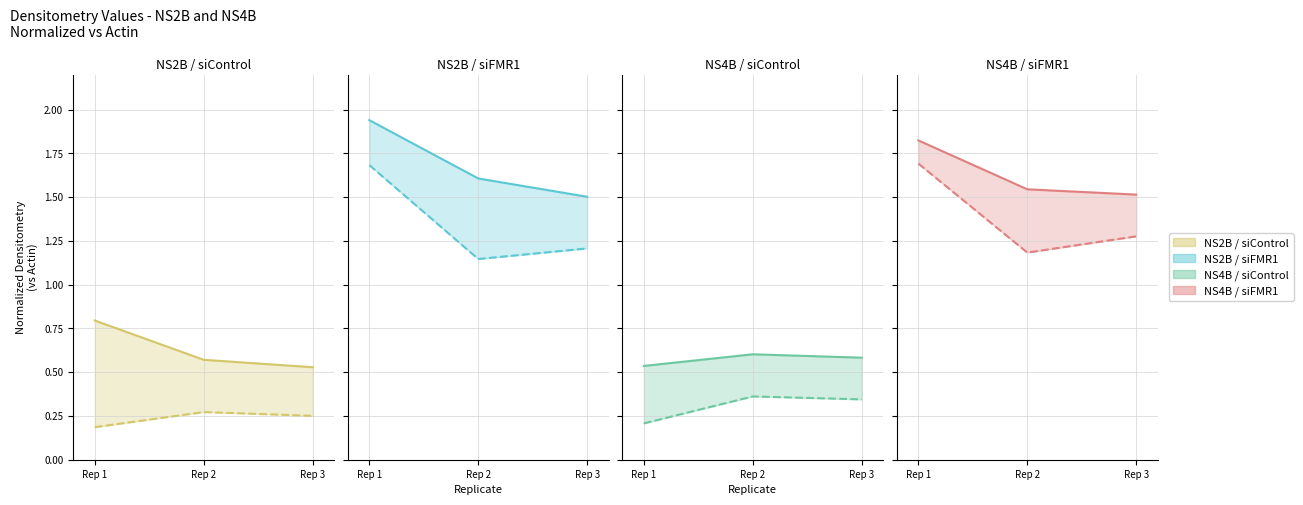

Which category has the lowest value across all series?

Rep 1